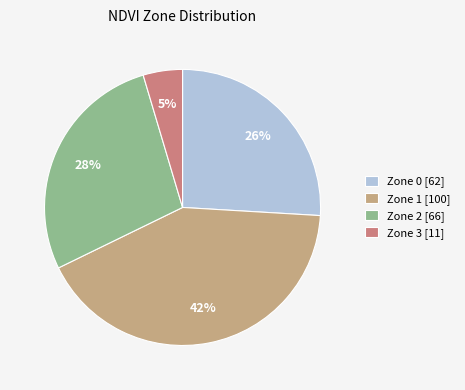

Combined, do Zone 3 [11] and Zone 1 [100] account for over 50%?

No